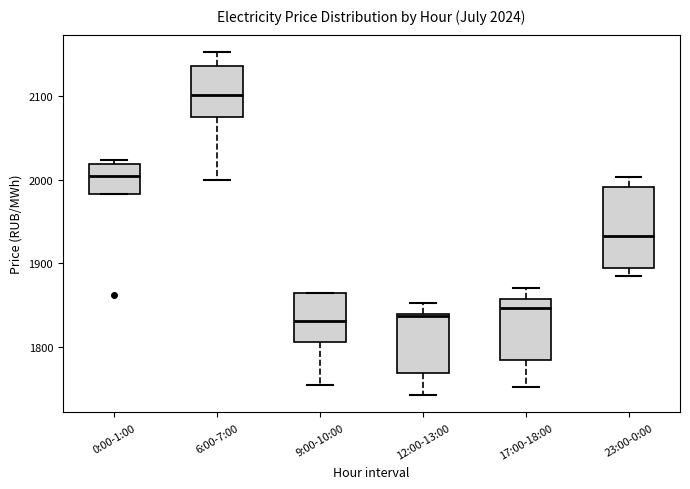

Which box is the tallest, from its lower edge to its upper edge?

23:00-0:00